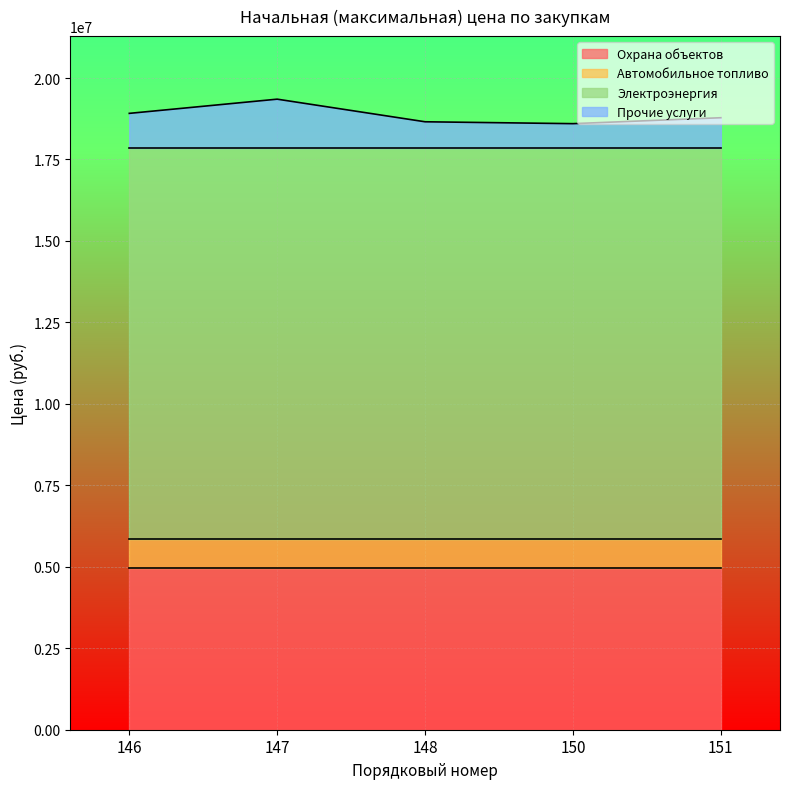

True or false: Прочие услуги has more than 2 interior local peaks.

False